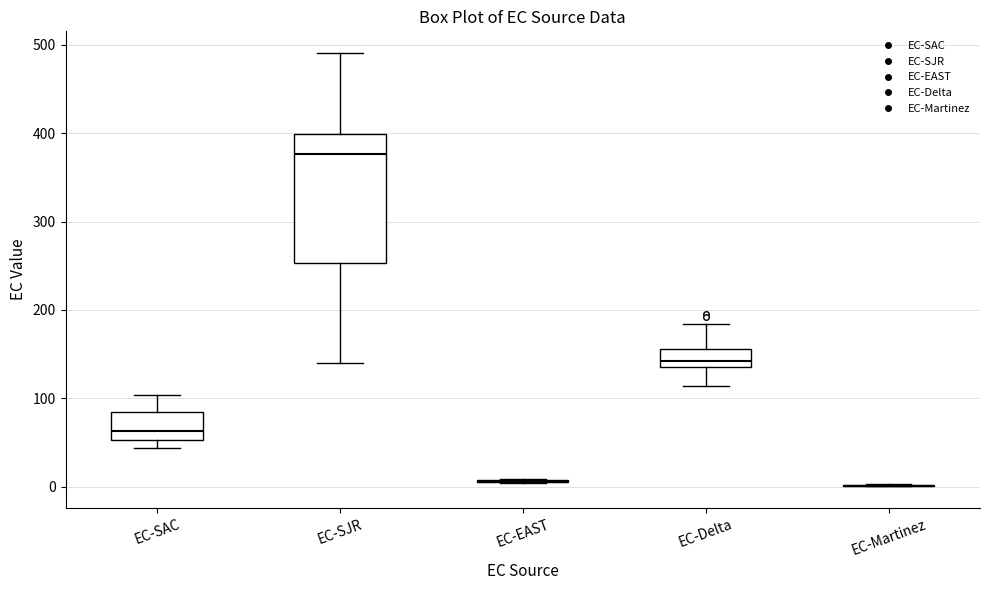

Reading left to right, transcribe this box plot: for each box, give where its median line is, the range the box spans, and where its two whiskers end, as read against the y-axis. The values are not printed on the chart, so give them approximately, as read against the axis.

EC-SAC: median 60, box 50 to 80, whiskers 40 to 100
EC-SJR: median 380, box 250 to 400, whiskers 140 to 490
EC-EAST: box collapsed to a line at 10, whiskers 0 to 10
EC-Delta: median 140 (just above the box's lower edge), box 140 to 160, whiskers 110 to 180
EC-Martinez: box collapsed to a line at 0, whiskers 0 to 0